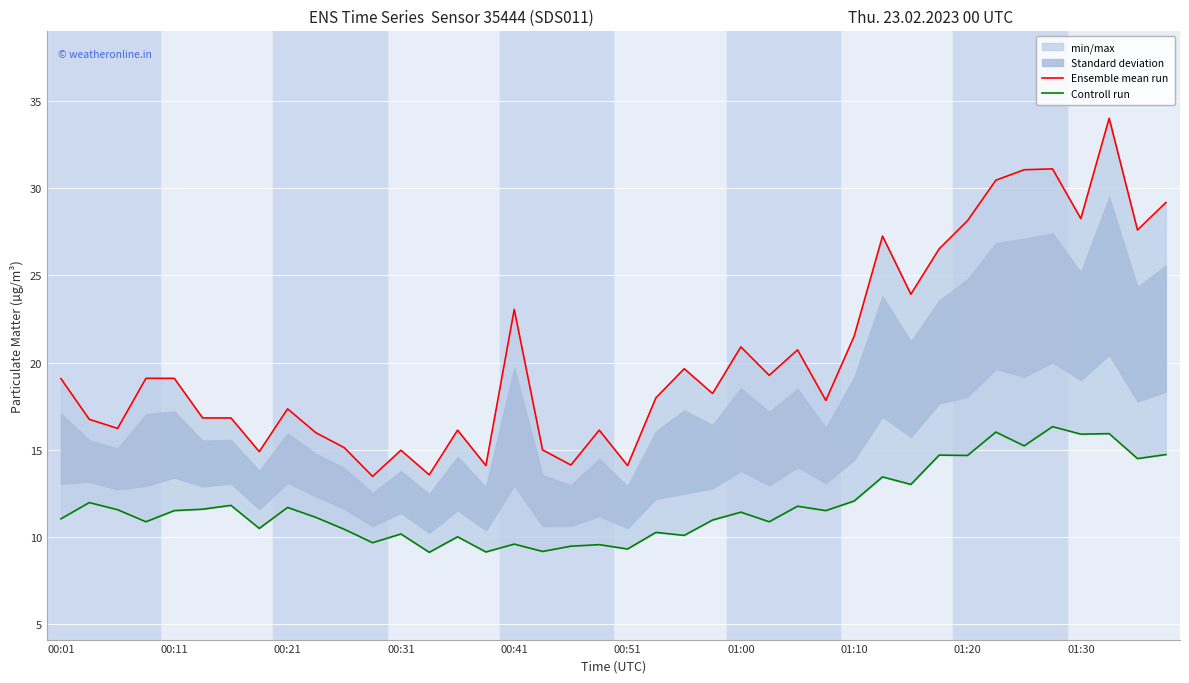

What is the difference between the Controll run values at 17 and 00:51?

2.4